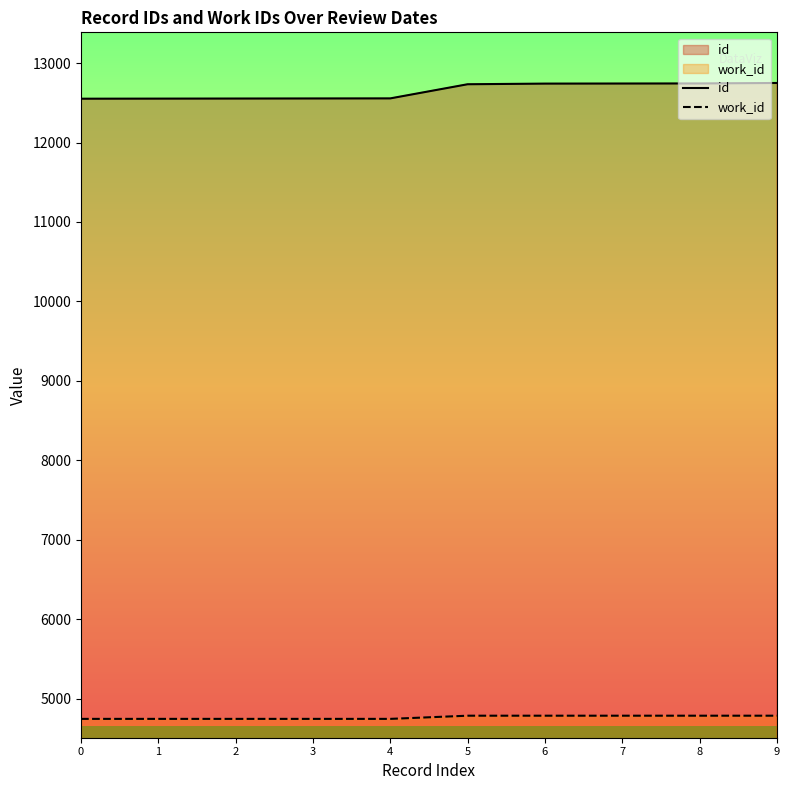

Is it true that id equals 6655 at 5?

False